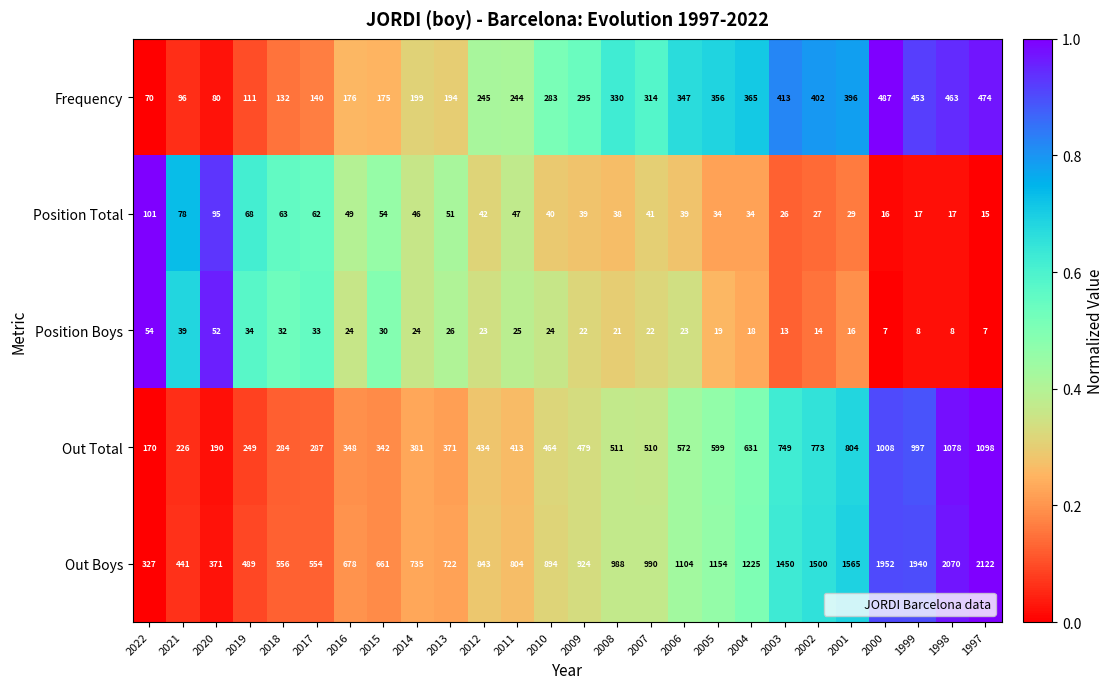

Which series has the largest total across all categories?

Out Boys